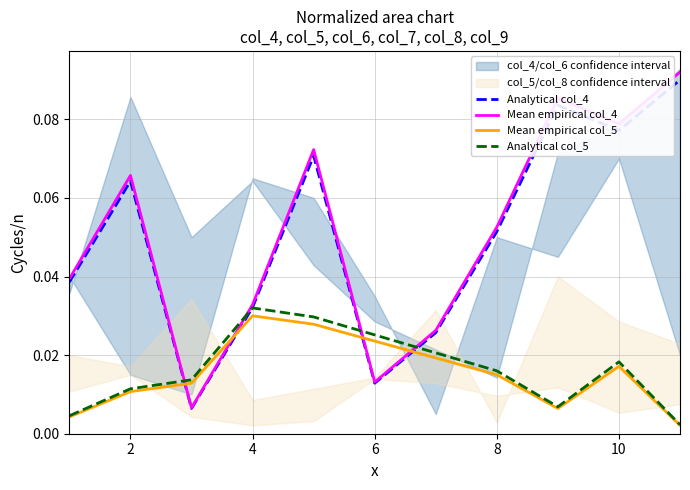

True or false: Mean empirical col_4 and Mean empirical col_5 cross at least once.

True